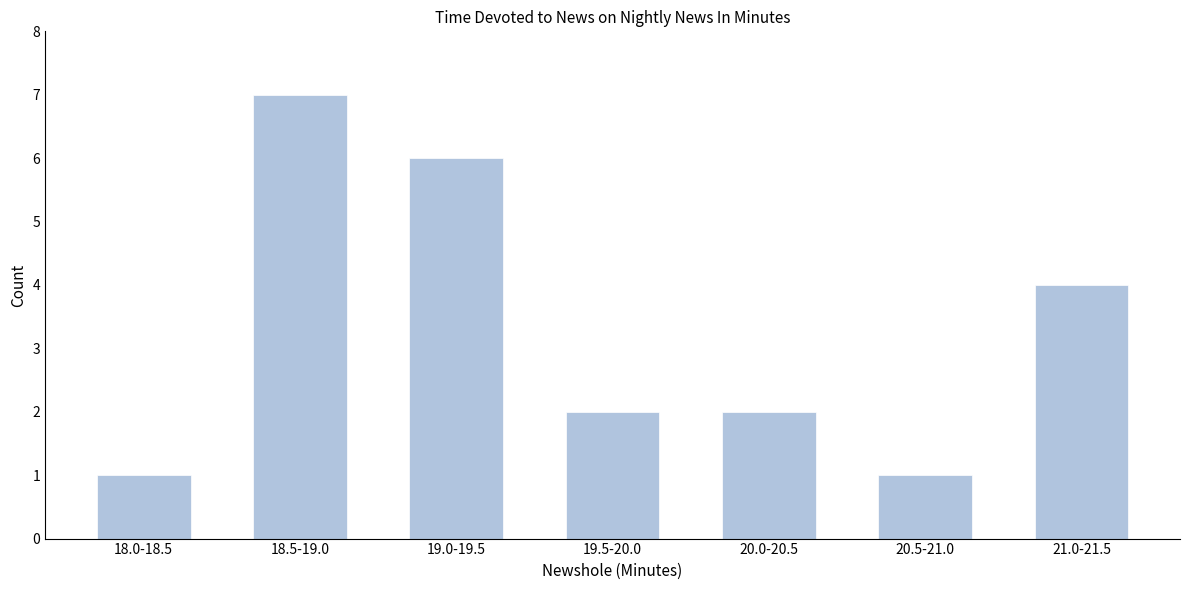

Reading right to left, what are all the values shown in this chart?

4	1	2	2	6	7	1